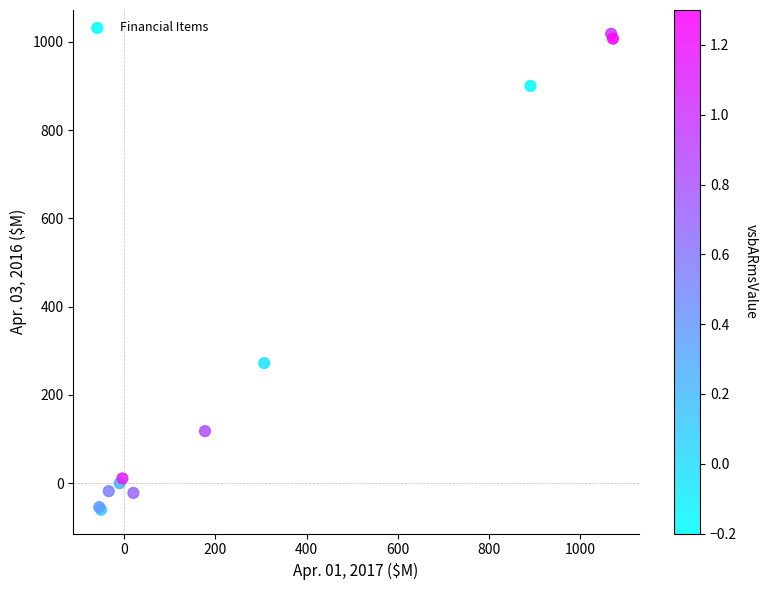

What Y value in the scatter plot is closest to 479?

272